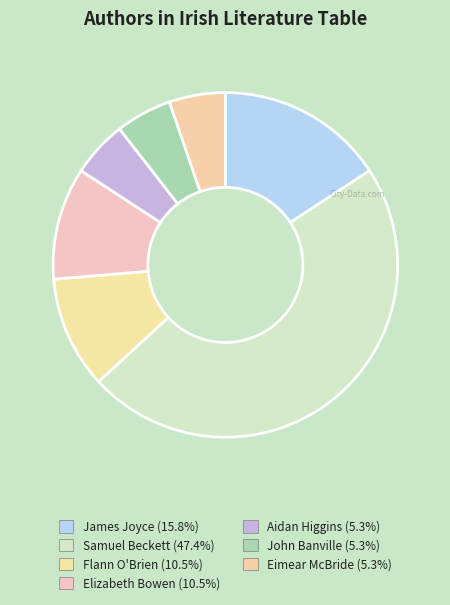

What is the change in value from Samuel Beckett to Aidan Higgins?

-8